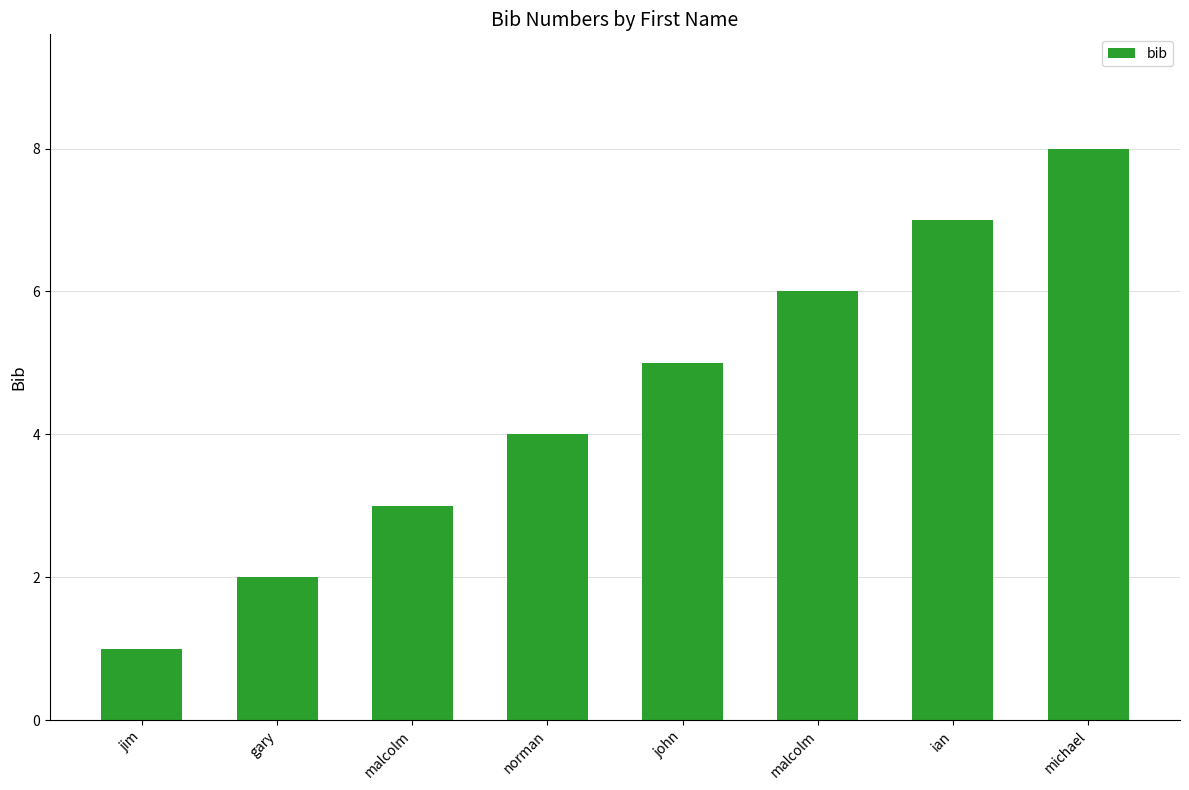

Which has a higher value, malcolm or malcolm?

malcolm